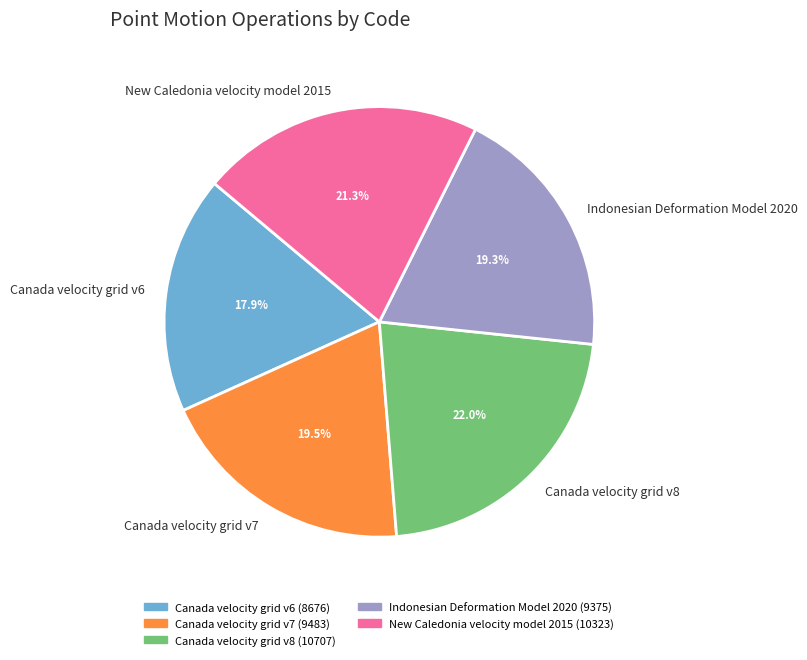

Which has a higher value, New Caledonia velocity model 2015 or Canada velocity grid v8?

Canada velocity grid v8